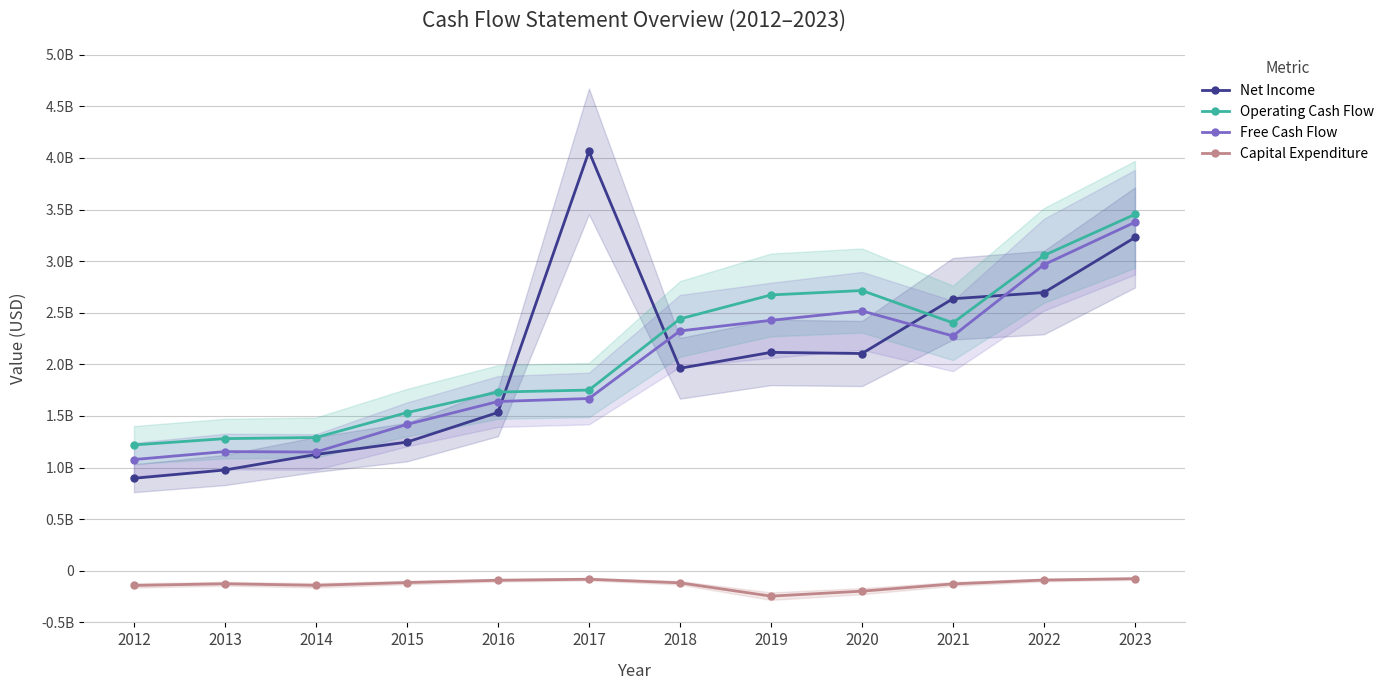

True or false: Free Cash Flow and Operating Cash Flow intersect in this chart.

False